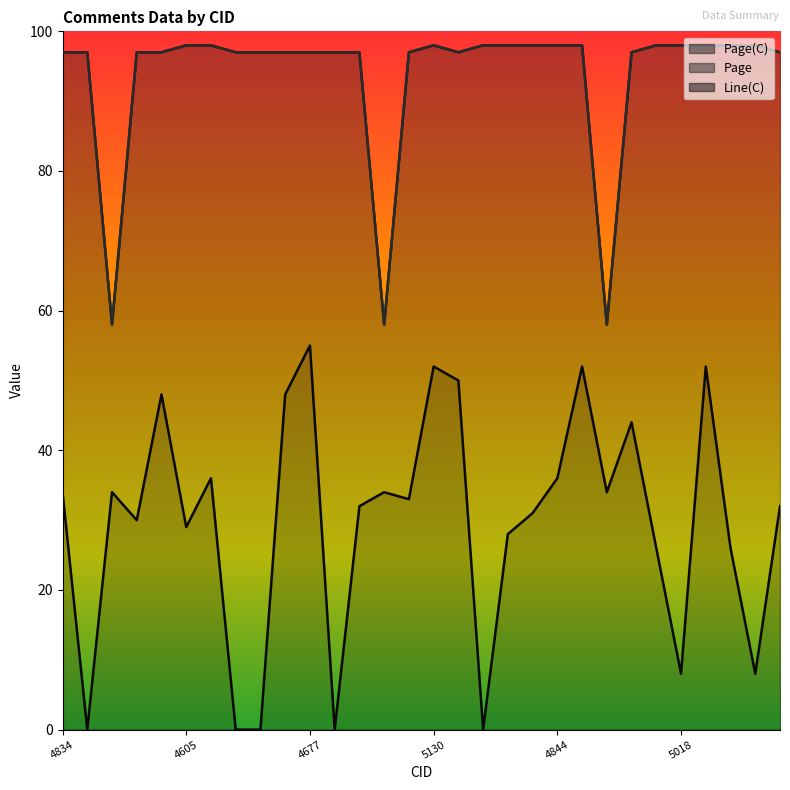

Which category has the highest value across all series?

4605